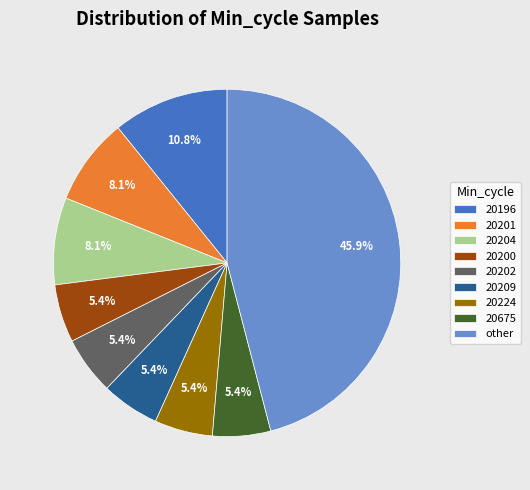

Does any single category account for the majority?

No